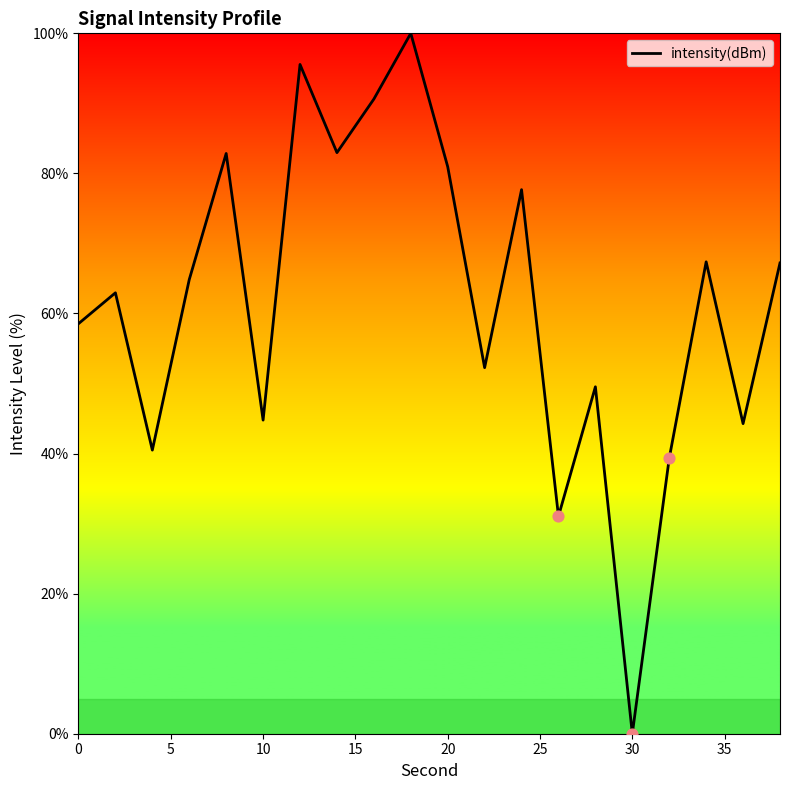

What is the greatest value displayed?

100.0